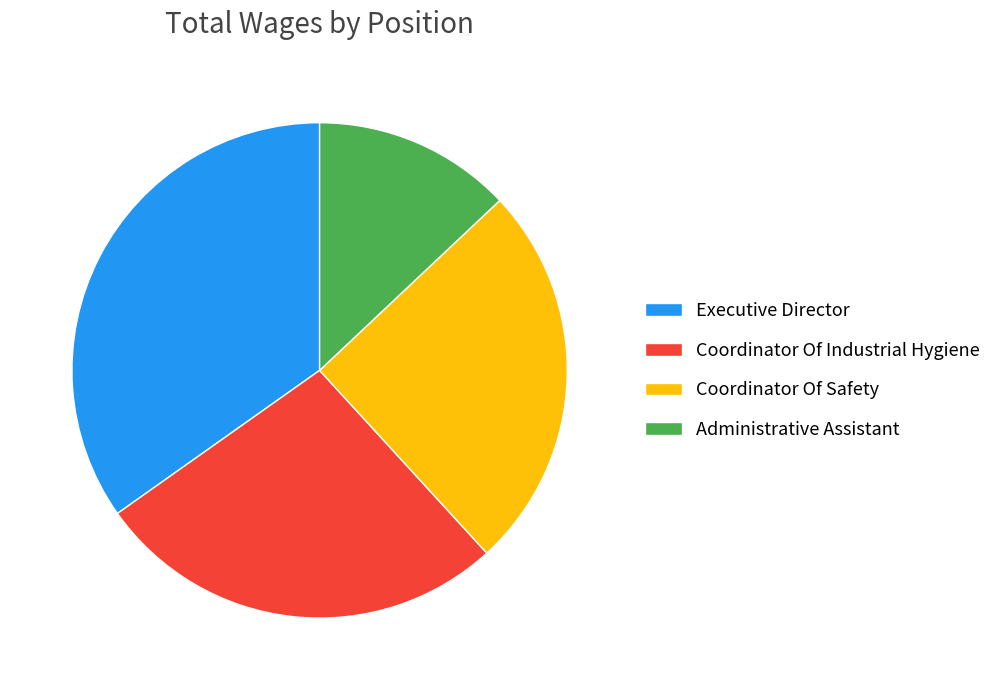

Is it true that Coordinator Of Industrial Hygiene is 27% of the pie?

True